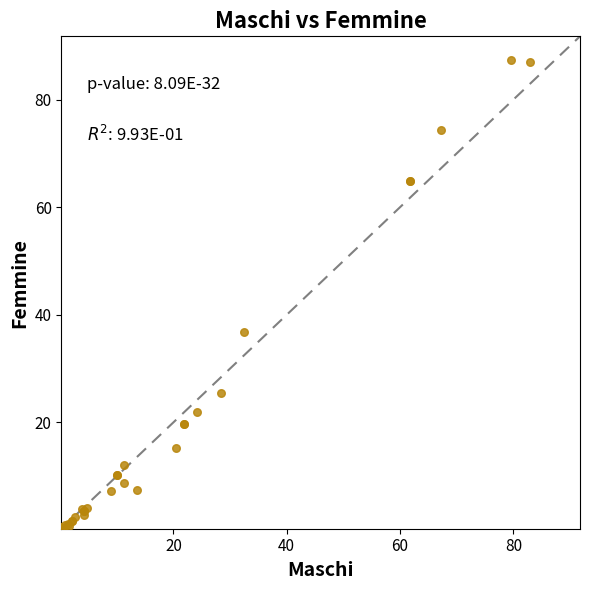

What Y value in the scatter plot is closest to 43?

36.8